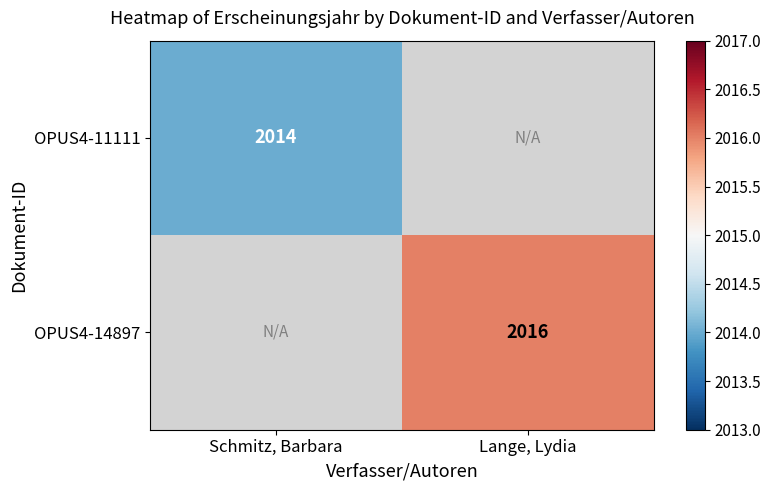

True or false: OPUS4-14897 has a value of 3201 at Lange, Lydia.

False